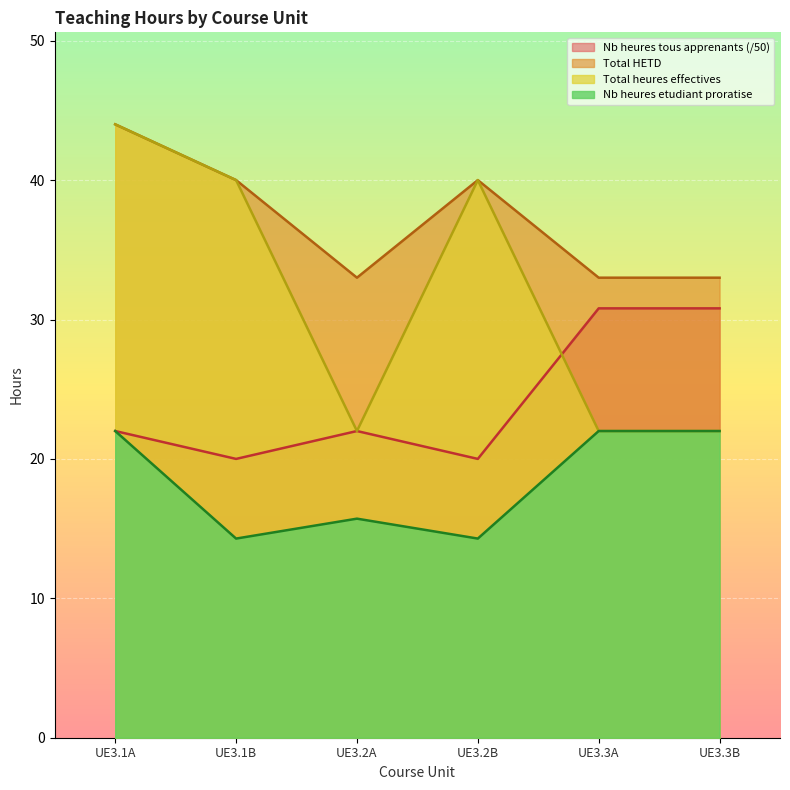

The value of Total heures effectives at UE3.1B is 40.0. True or false?

True